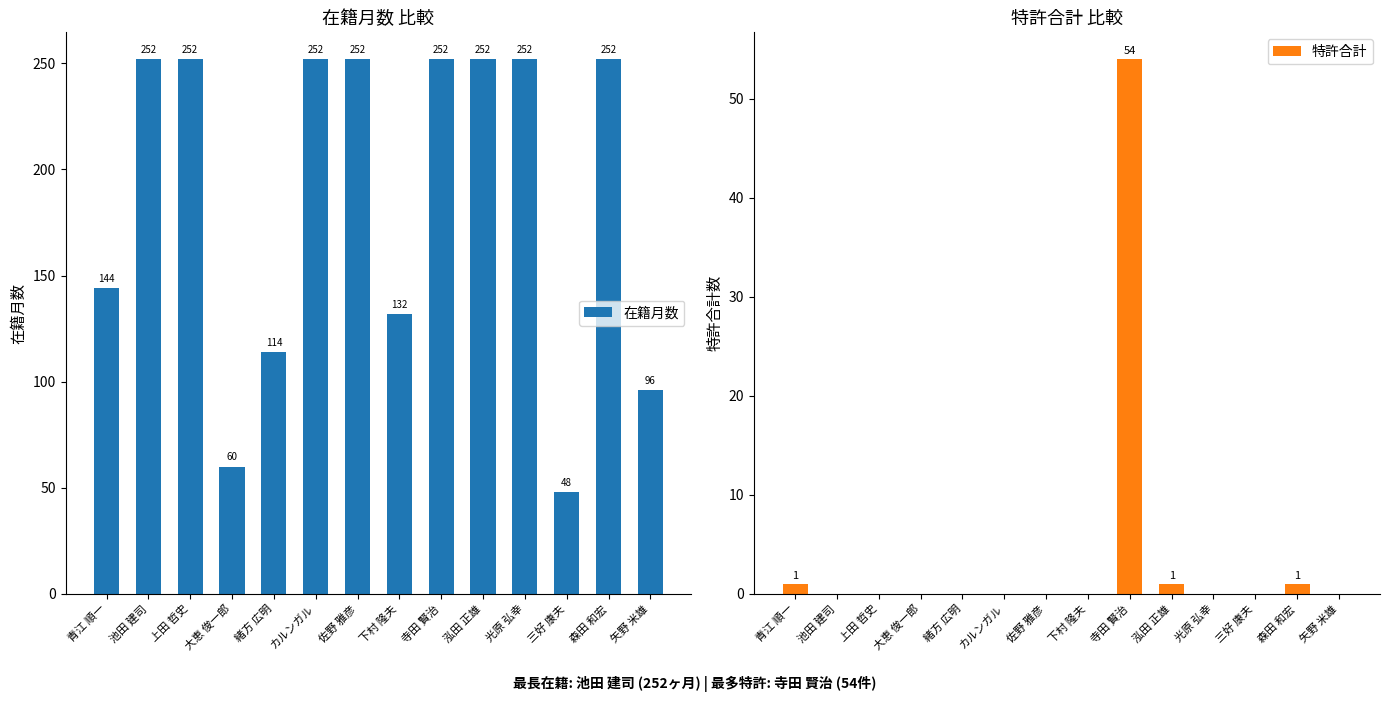

Reading left to right, what are all the values shown in this chart?

在籍月数: 144	252	252	60	114	252	252	132	252	252	252	48	252	96
特許合計: 1	0	0	0	0	0	0	0	54	1	0	0	1	0